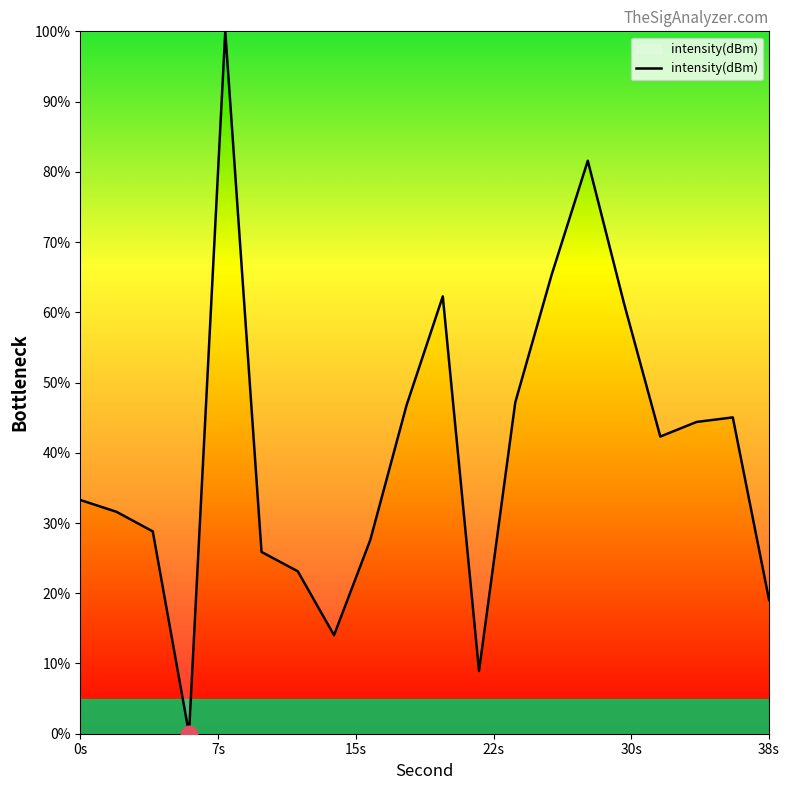

How many lines are shown in the chart?

1